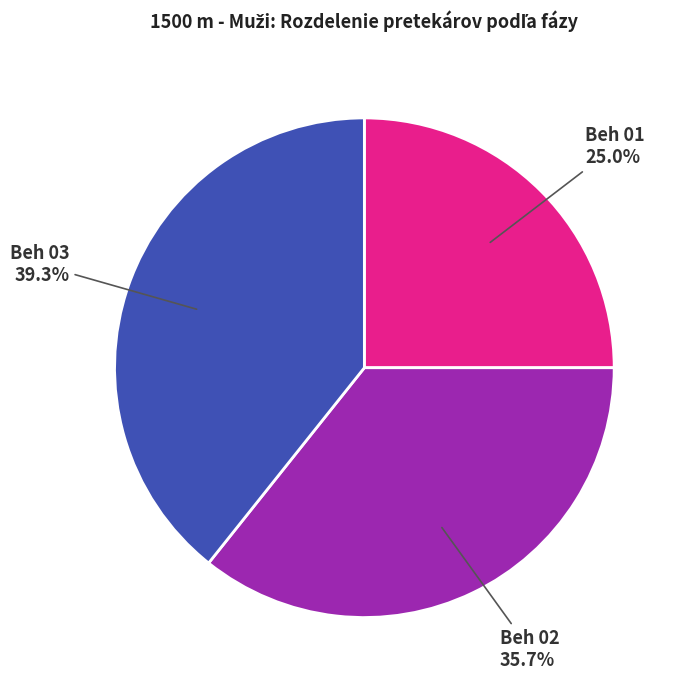

True or false: Beh 01 accounts for 31% of the total.

False